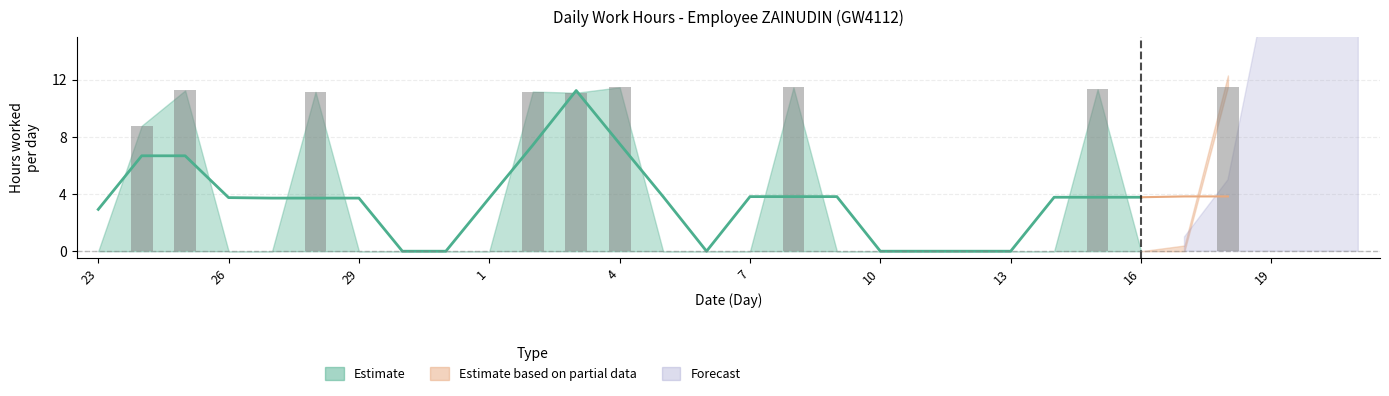

Which has a higher value, 8 or 23?

8